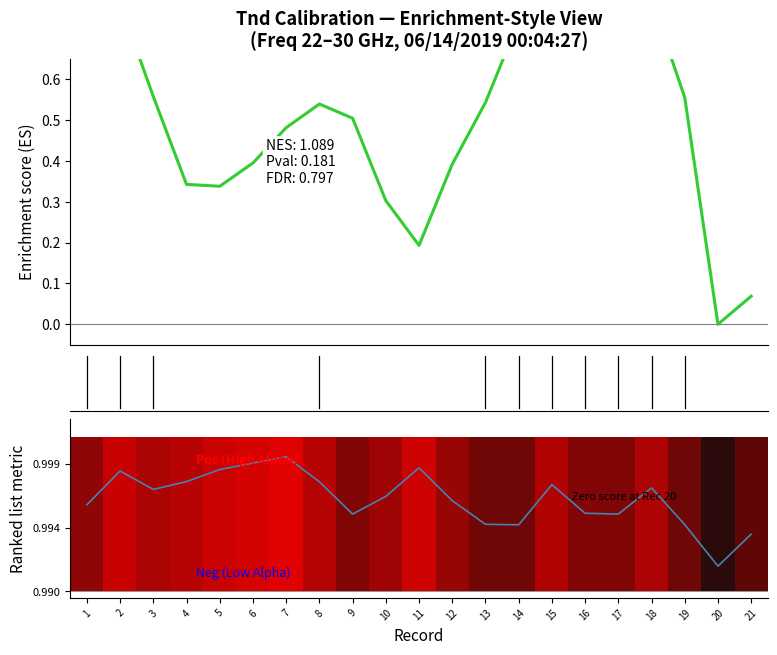

True or false: Tnd (normalized) and Alpha cross at least once.

True